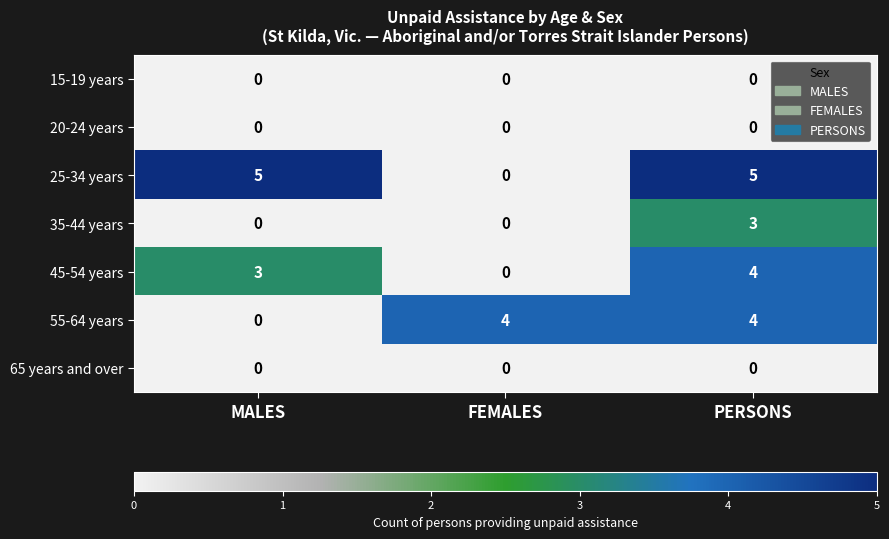

True or false: 55-64 years has a value of 1 at MALES.

False